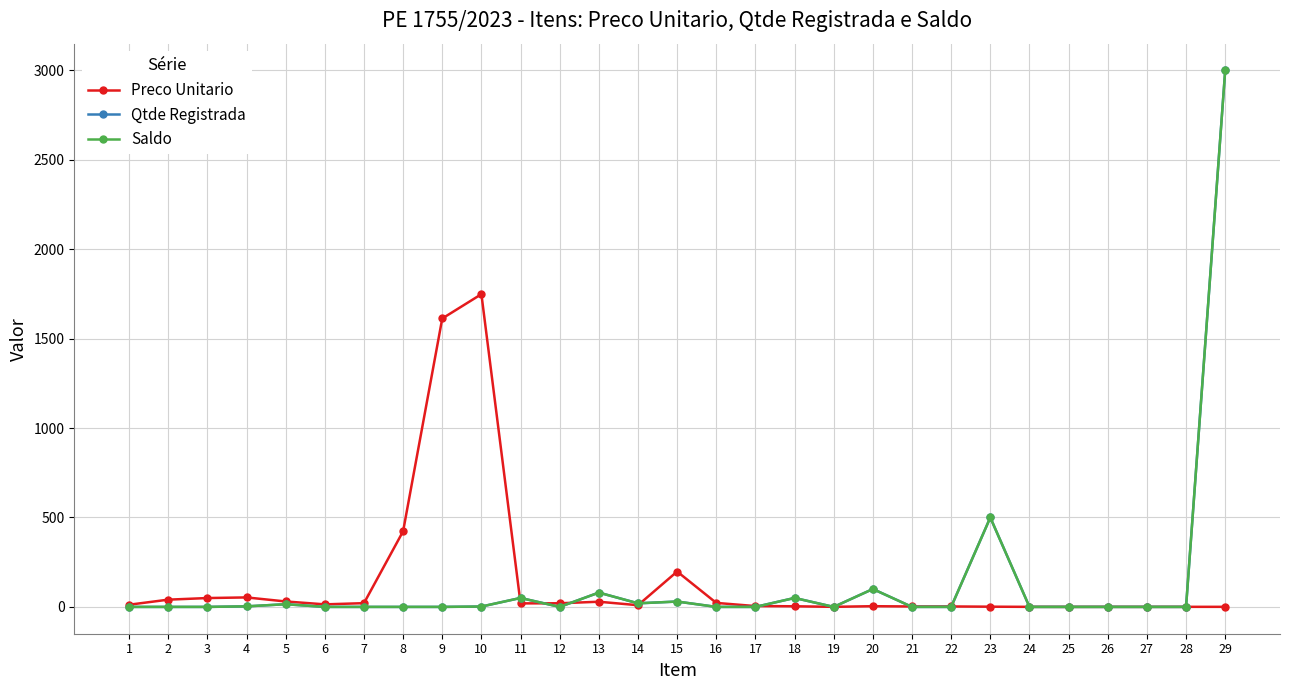

Is this an area chart (filled region under the line)?

No